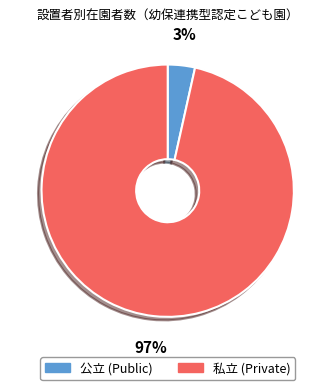

To the nearest percent, what is the average slice percentage?

50%